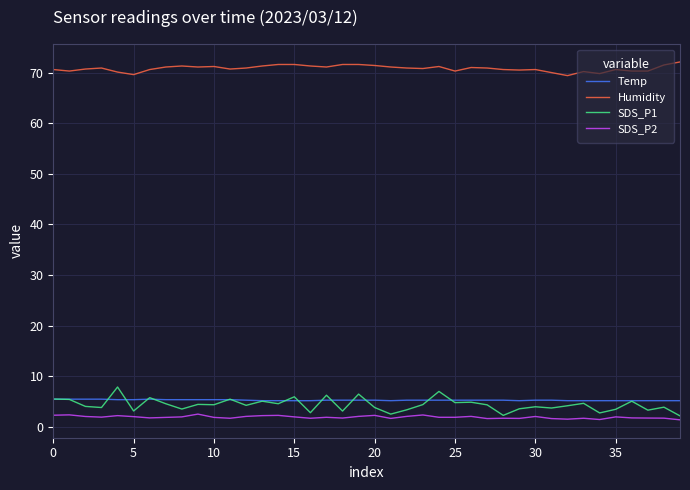

Which series has the widest spread of values?

SDS_P1